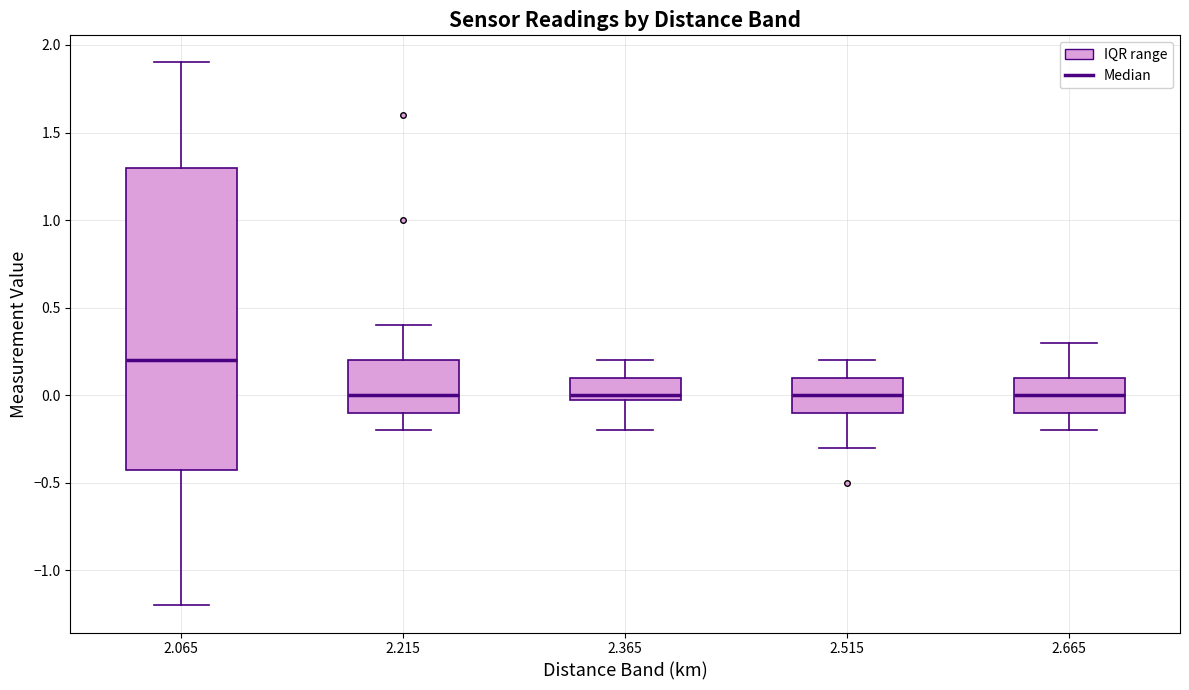

Reading left to right, transcribe this box plot: for each box, give where its median line is, the range the box spans, and where its two whiskers end, as read against the y-axis. The values are not printed on the chart, so give them approximately, as read against the axis.

2.065: median 0.2, box -0.4 to 1.3, whiskers -1.2 to 1.9
2.215: median 0.0, box -0.1 to 0.2, whiskers -0.2 to 0.4
2.365: median 0.0 (just above the box's lower edge), box 0.0 to 0.1, whiskers -0.2 to 0.2
2.515: median 0.0, box -0.1 to 0.1, whiskers -0.3 to 0.2
2.665: median 0.0, box -0.1 to 0.1, whiskers -0.2 to 0.3